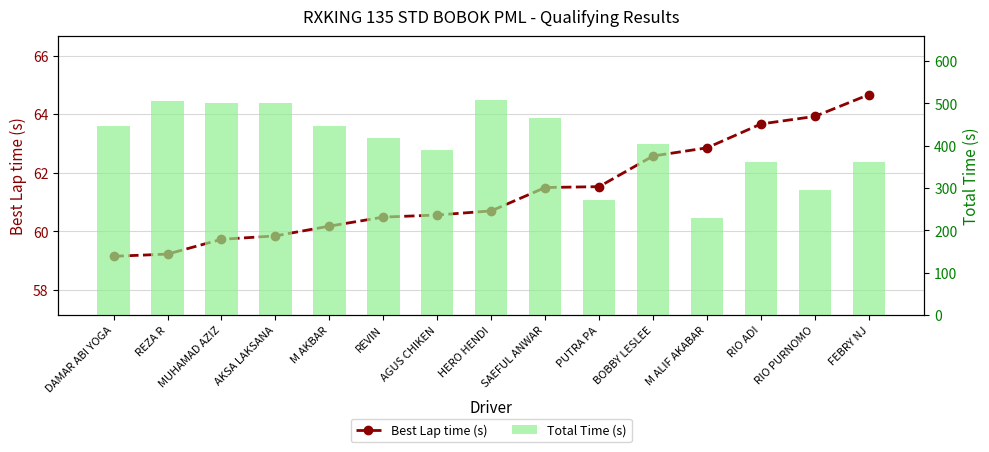

Reading left to right, list all the values displayed in this chart.

Best Lap time (s): 59.1	59.2	59.7	59.8	60.2	60.5	60.6	60.7	61.5	61.5	62.6	62.9	63.7	63.9	64.7
Total Time (s): 447.3	506.4	500.9	500.7	446.8	416.8	388.8	506.8	465.4	271.2	403.8	228.8	360.1	295.1	360.8